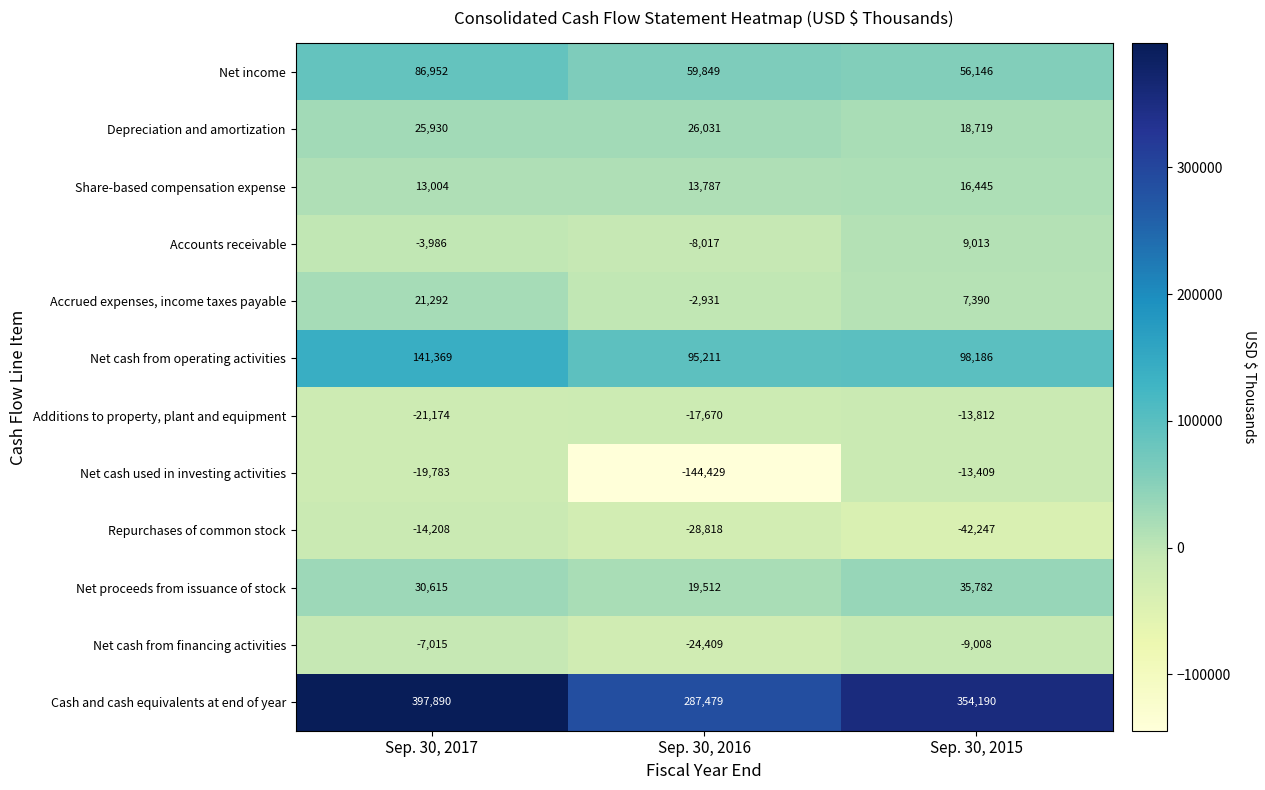

True or false: Cash and cash equivalents at end of year has a value of 287479 at Sep. 30, 2016.

True